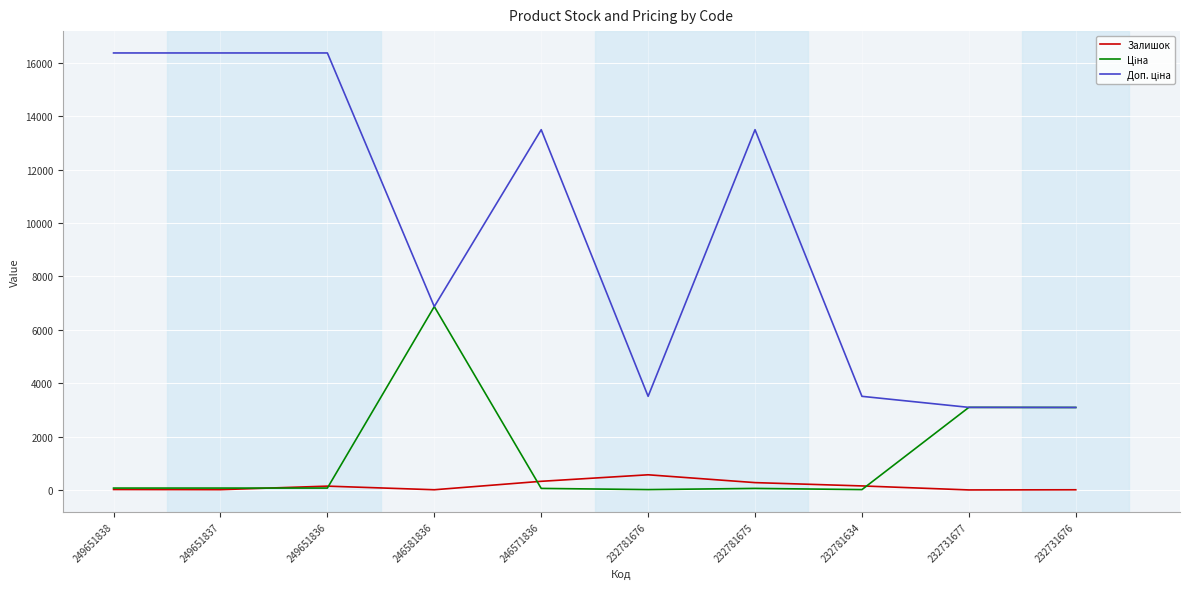

The Залишок series shows 3.0 at 232731677. True or false?

True